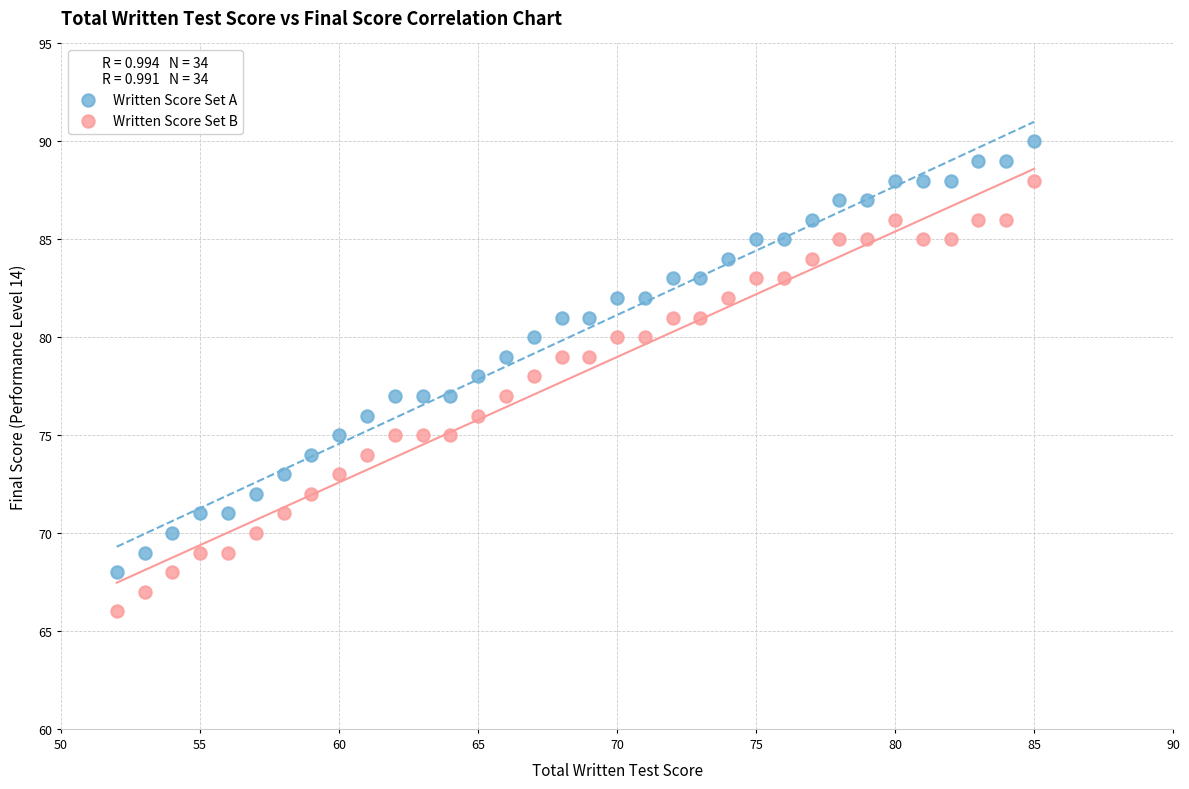

Across all data points, what is the range of Y values (max minus min)?

24